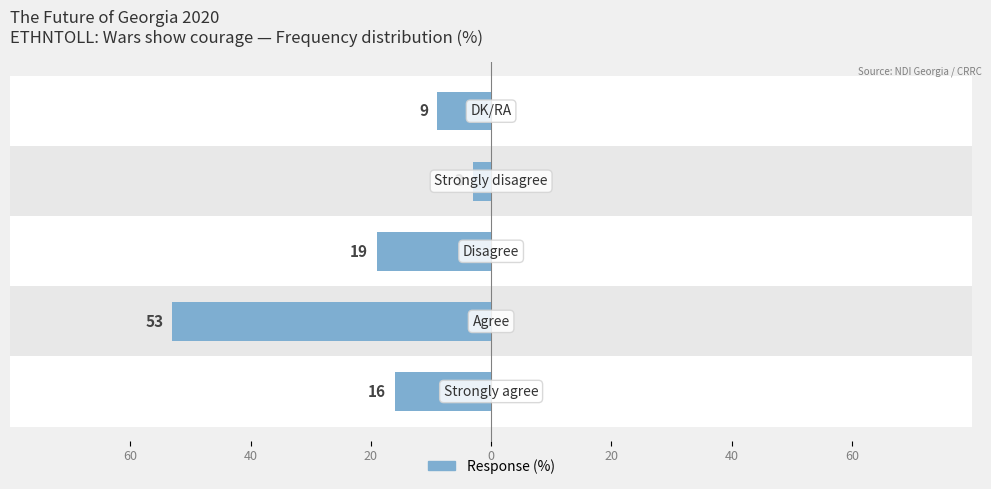

Where is the data nearest to the value -28?

20